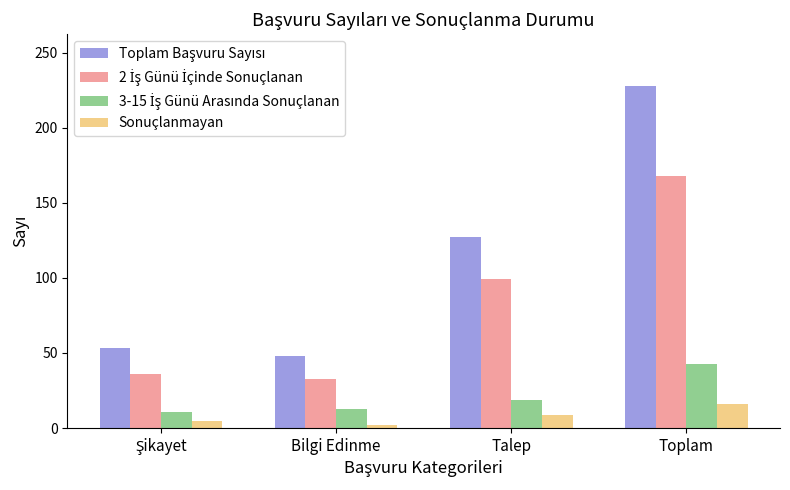

How many groups of bars are there?

4